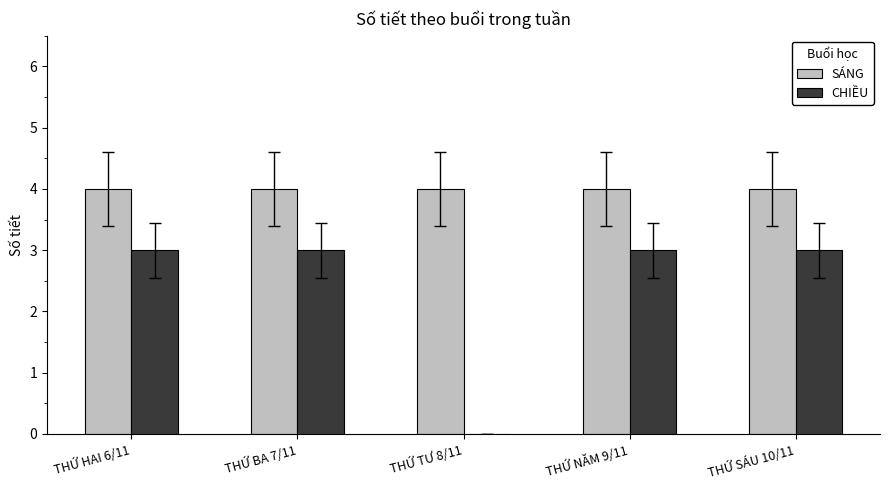

Is the value of SÁNG at THỨ HAI 6/11 greater than the value of CHIỀU at THỨ NĂM 9/11?

Yes